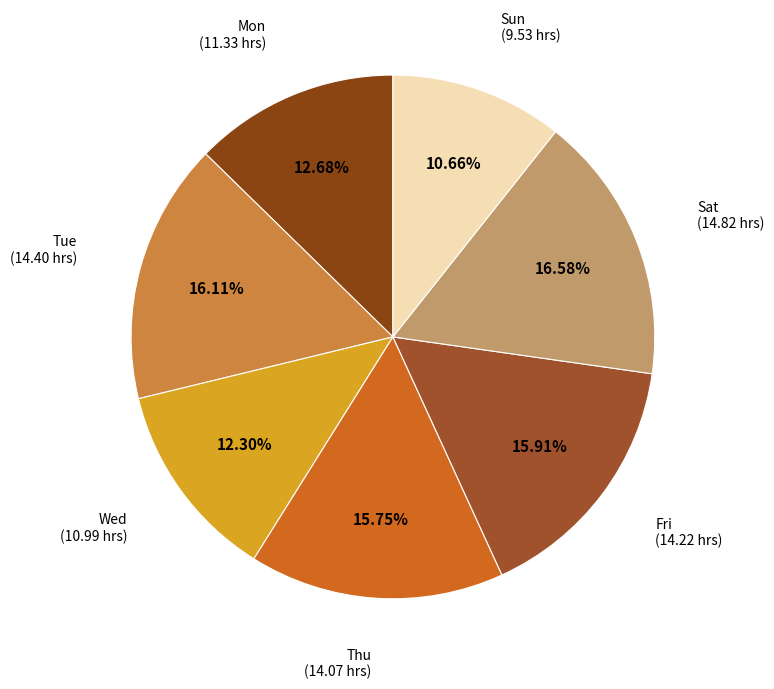

To the nearest percent, what is the average slice percentage?

14%